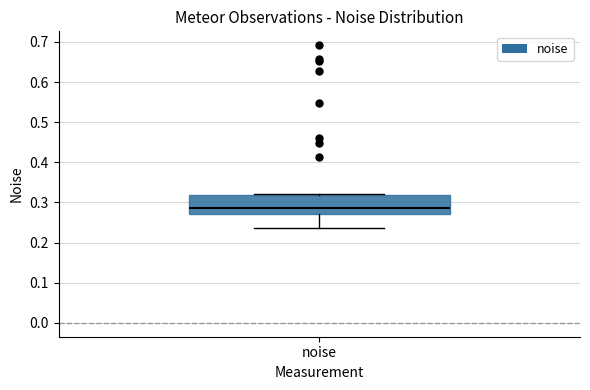

Read this box plot against the y-axis: the position of the median line, the range covered by the box, and the ends of both whiskers. The values are not printed on the chart, so give them approximately, as read against the axis.

median 0.29, box 0.27 to 0.32, whiskers 0.24 to 0.32